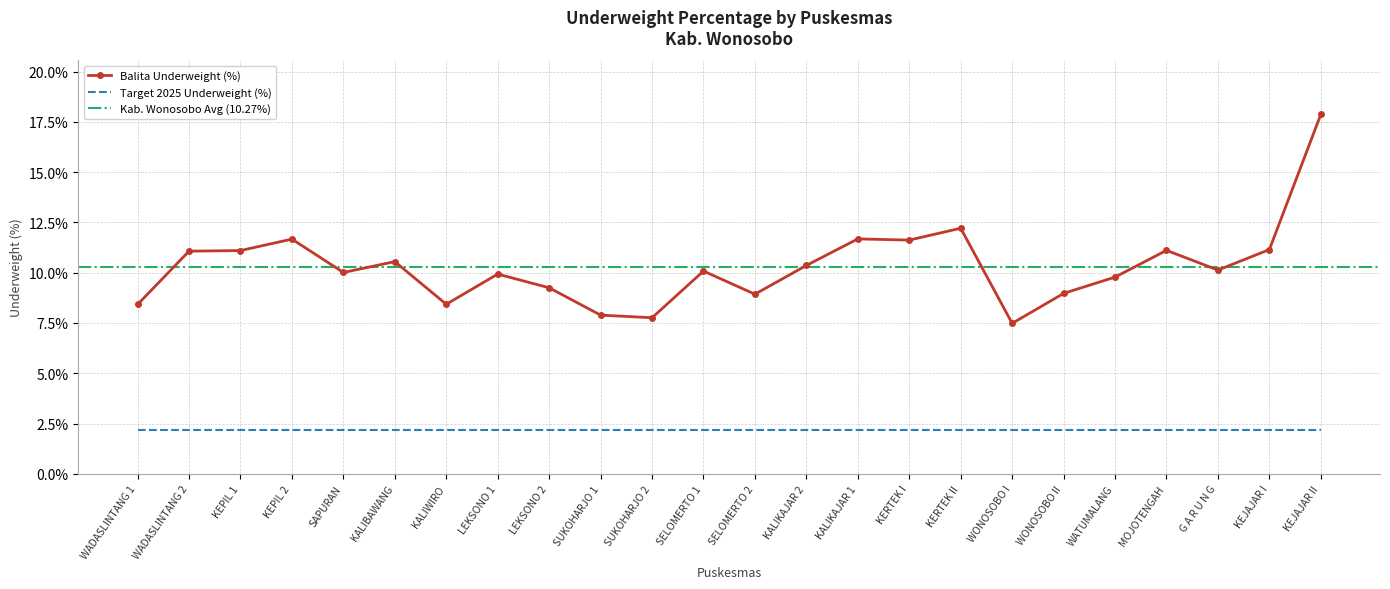

List the labels in order of value, smallest first.

WONOSOBO I, SUKOHARJO 2, SUKOHARJO 1, WADASLINTANG 1, KALIWIRO, SELOMERTO 2, WONOSOBO II, LEKSONO 2, WATUMALANG, LEKSONO 1, SAPURAN, SELOMERTO 1, G A R U N G, KALIKAJAR 2, KALIBAWANG, WADASLINTANG 2, KEPIL 1, MOJOTENGAH, KEJAJAR I, KERTEK I, KEPIL 2, KALIKAJAR 1, KERTEK II, KEJAJAR II